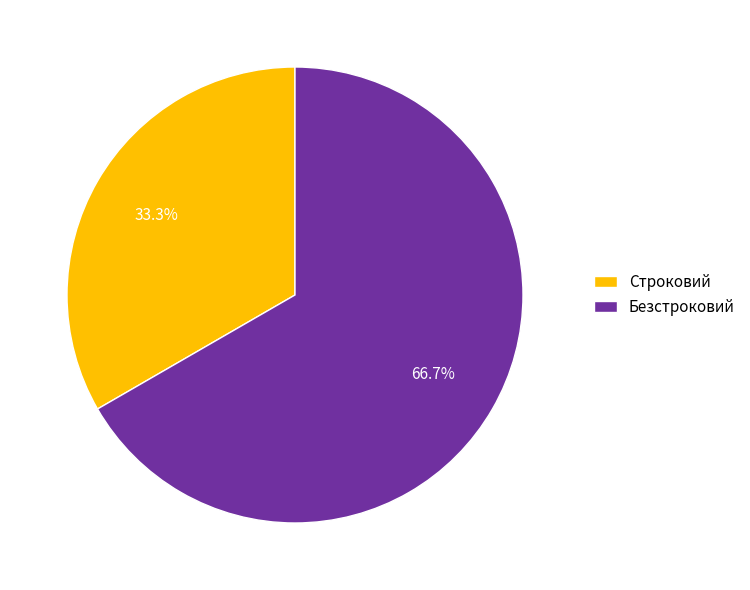

Combined, what portion of the pie is Безстроковий and Строковий?

100.0%